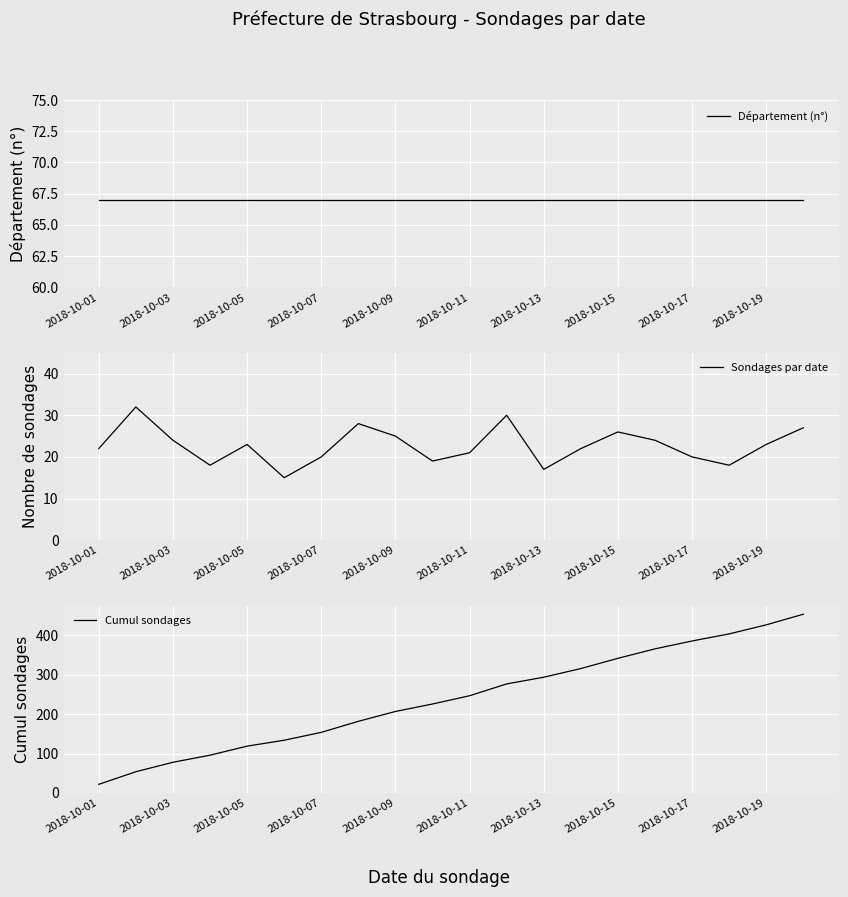

True or false: Département (n°) has more than 0 interior local peaks.

False